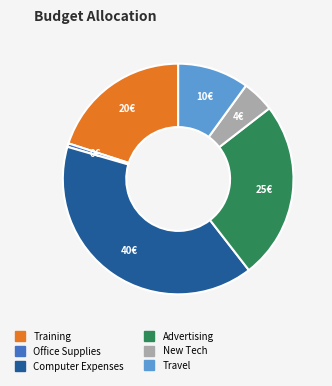

Is there a majority slice in this chart?

No